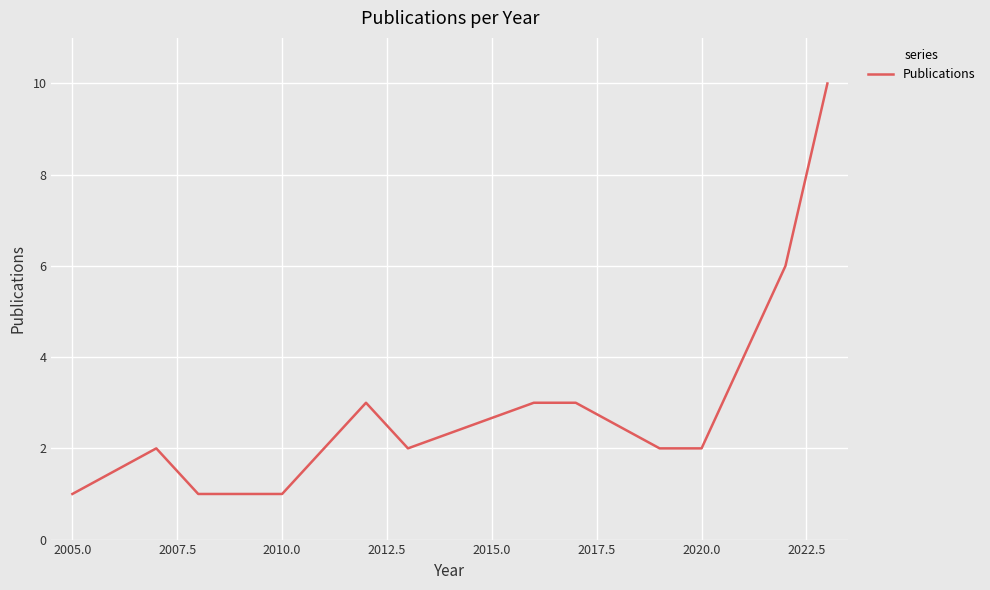

Does the chart display data point markers on the line(s)?

No